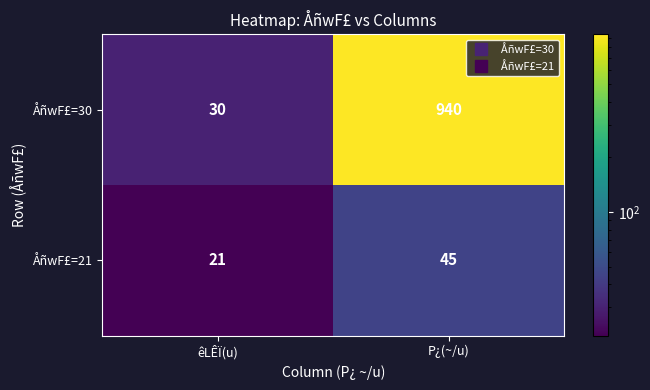

Which label corresponds to the largest value in the chart?

P¿(~/u)